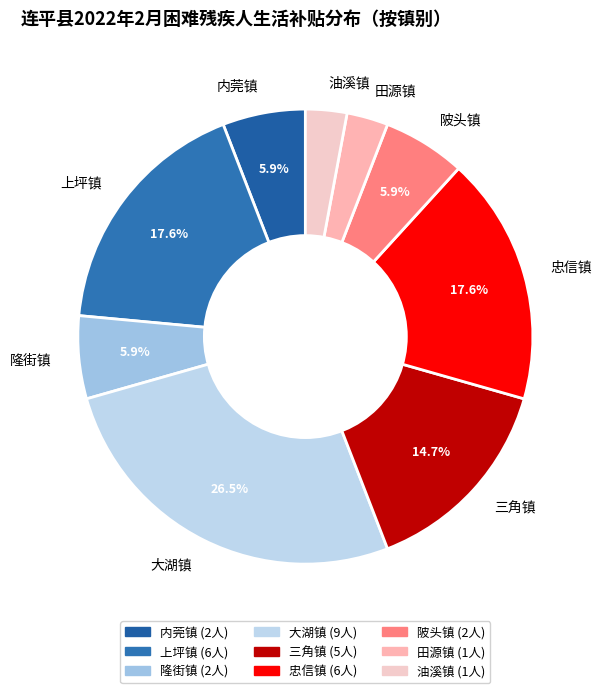

Do 田源镇 and 油溪镇 together represent more than half of the pie?

No